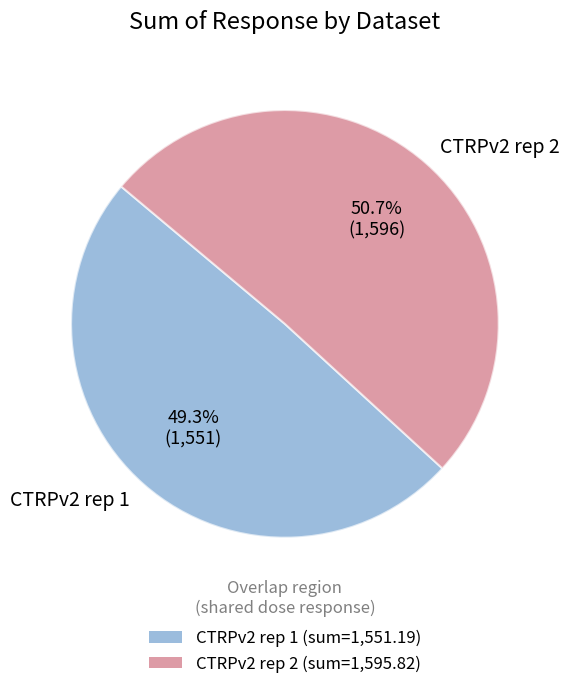

Is there a majority slice in this chart?

Yes